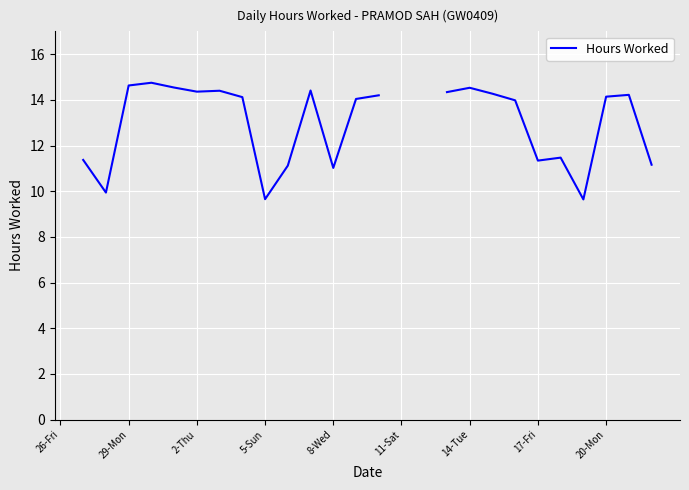

What is the change in value from 29-Mon to 8-Wed?

-3.6